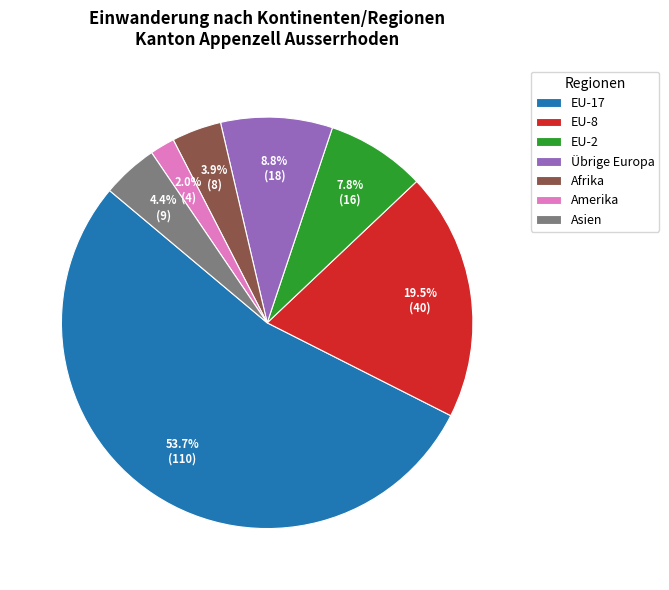

What portion of the pie excludes Übrige Europa?

91.2%